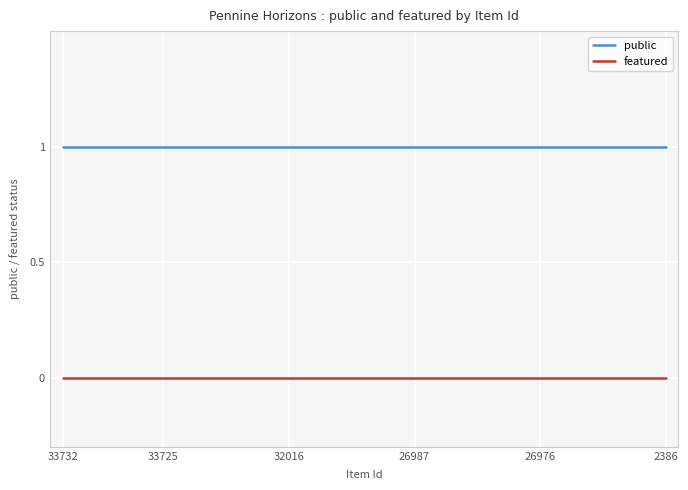

Which series has the largest total across all categories?

public